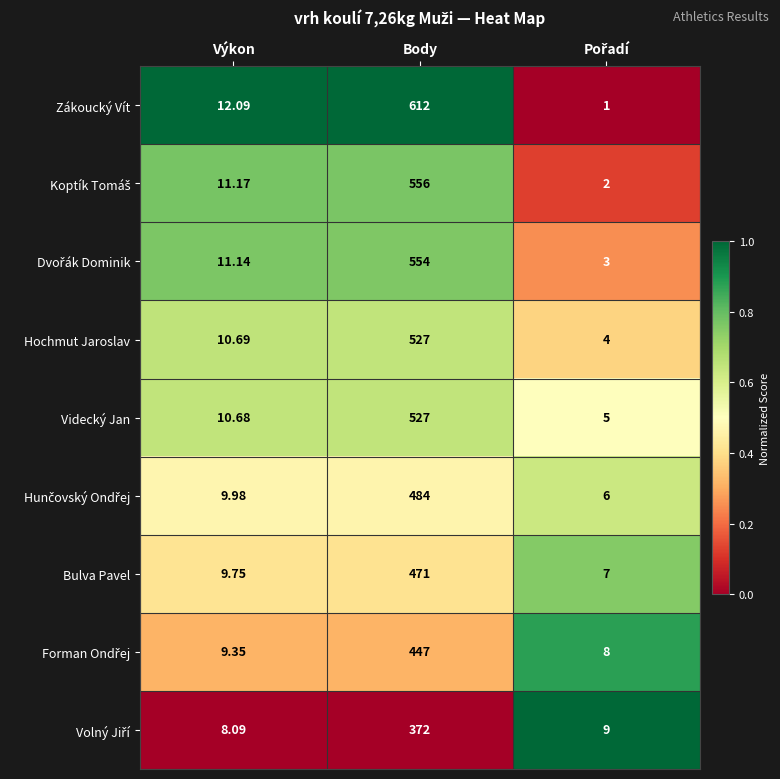

Which series has the widest spread of values?

Zákoucký Vít